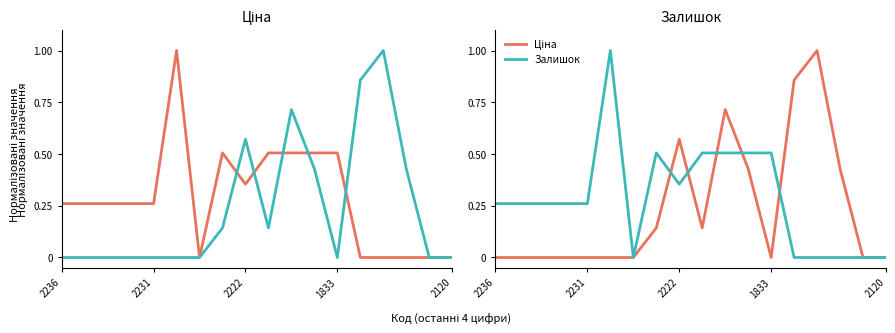

What is the spread (max minus min) of values at 5?

1.0